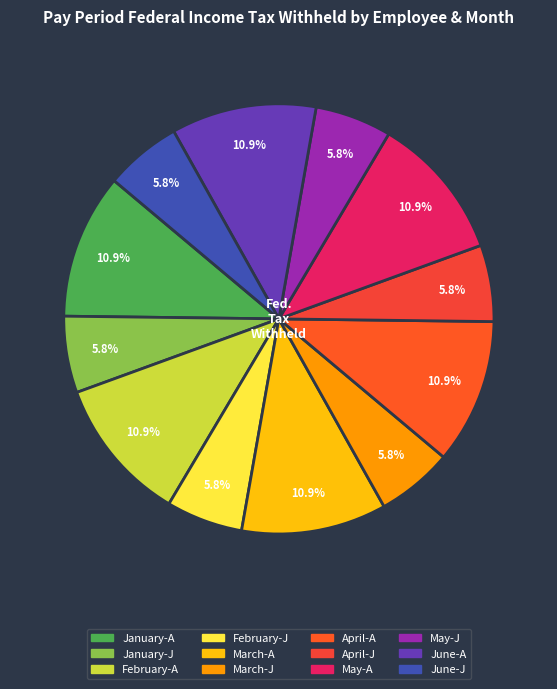

Rank the categories by value from lowest to highest.

January-J, February-J, March-J, April-J, May-J, June-J, January-A, February-A, March-A, April-A, May-A, June-A